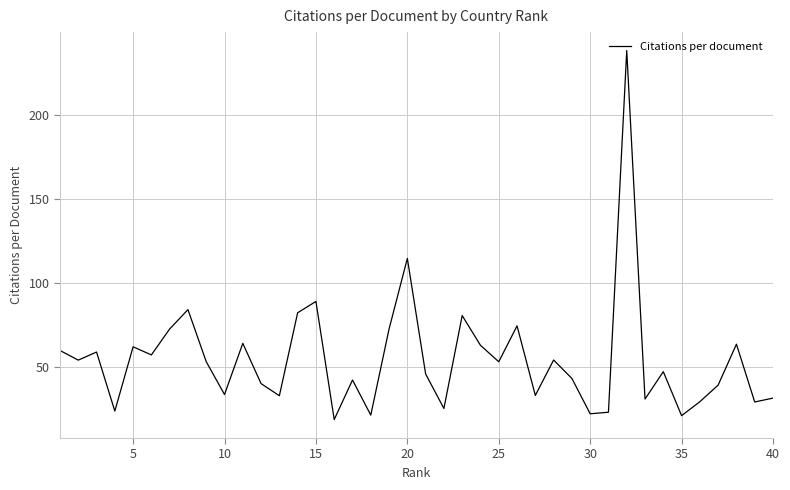

What is the difference between the maximum and minimum values?

219.7